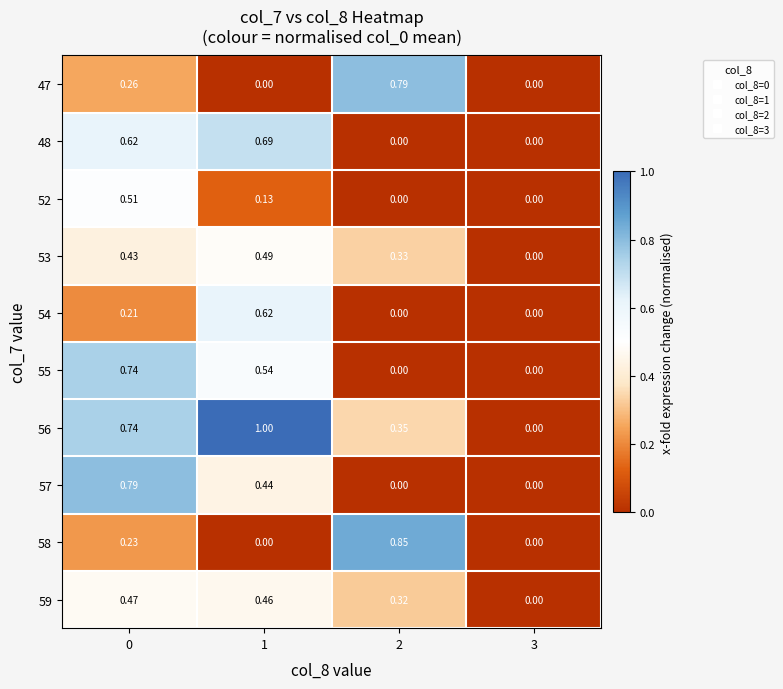

How many positive values does the 56 series have?

3